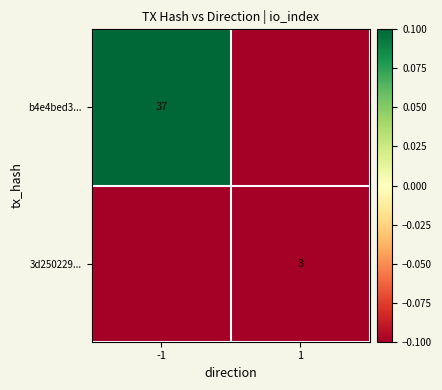

What is the total value across all series at -1?

17